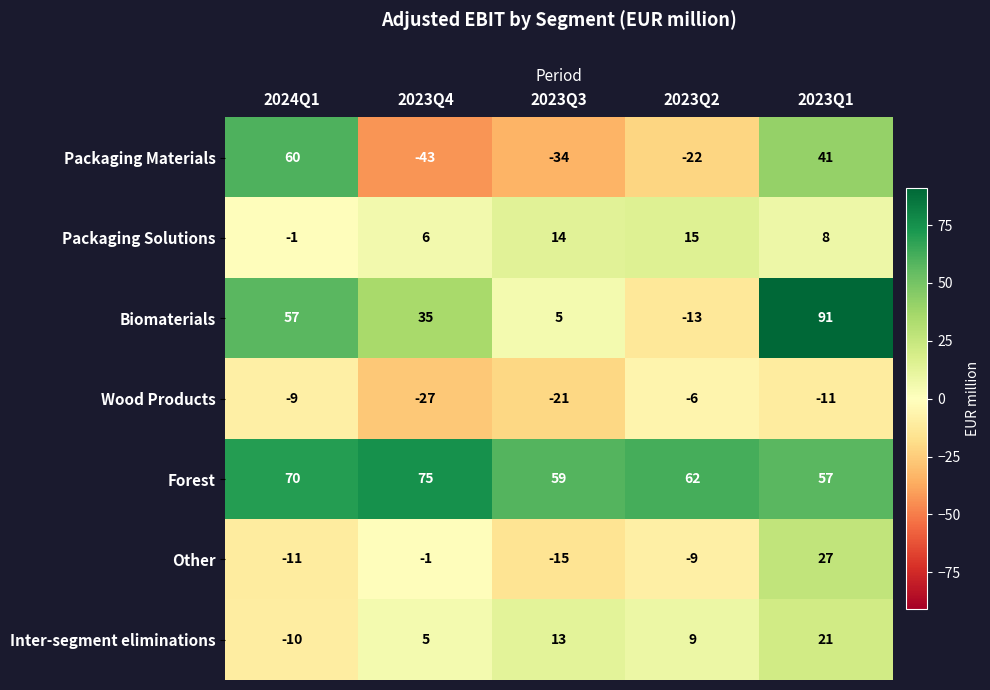

Between 2023Q3 and 2023Q1, which series saw the biggest shift?

Biomaterials